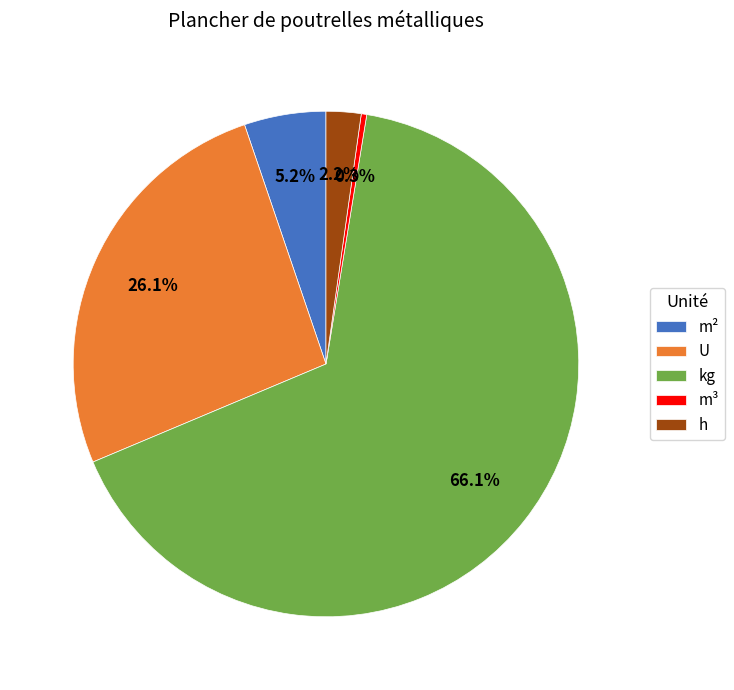

Rank the categories by value from highest to lowest.

kg, U, m², h, m³